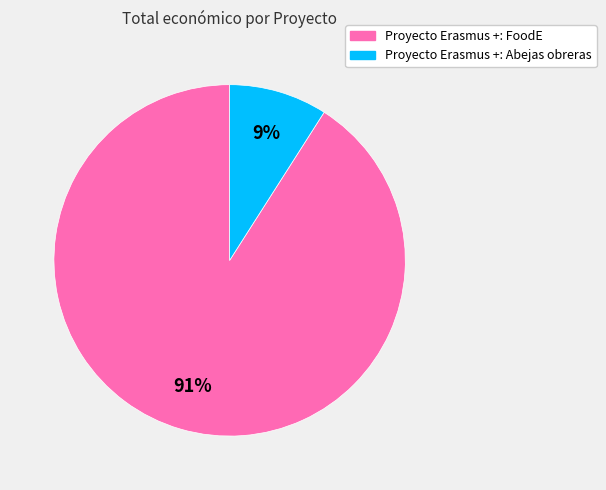

How many slices are in this pie chart?

2